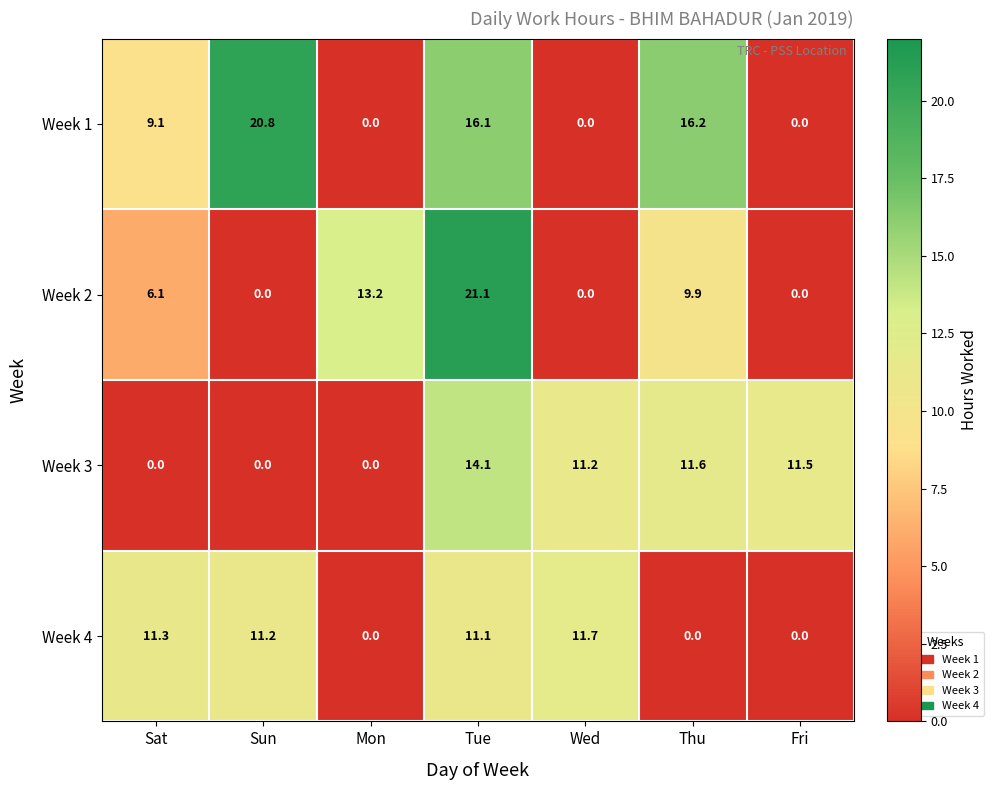

What is the total value across all series at Wed?

22.9